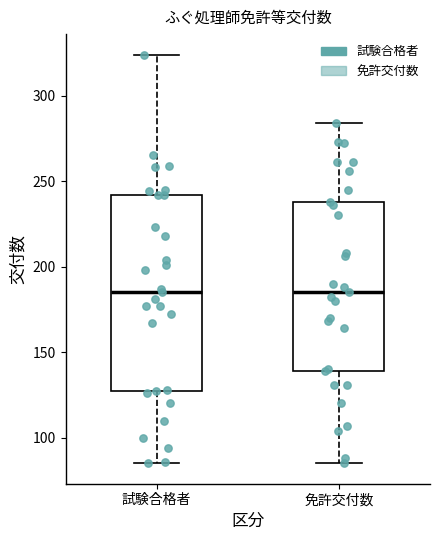

Comparing the boxes themselves (not the whiskers), which one is the tallest?

試験合格者